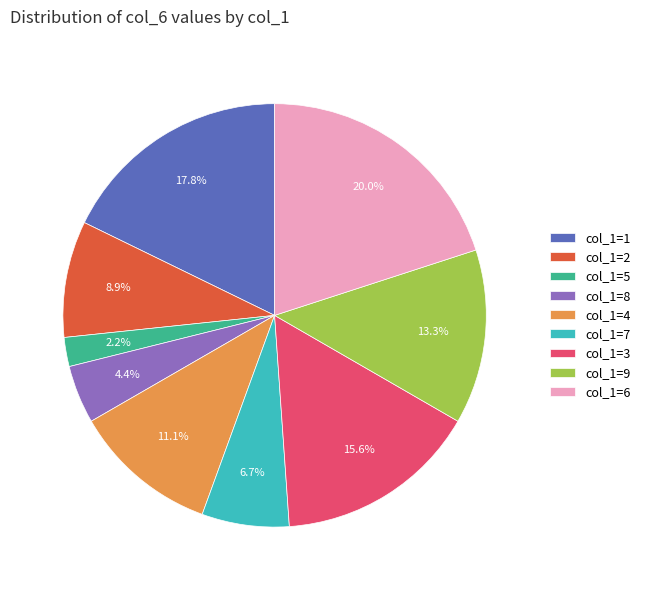

What is the total percentage of col_1=3 and col_1=5?

17.8%